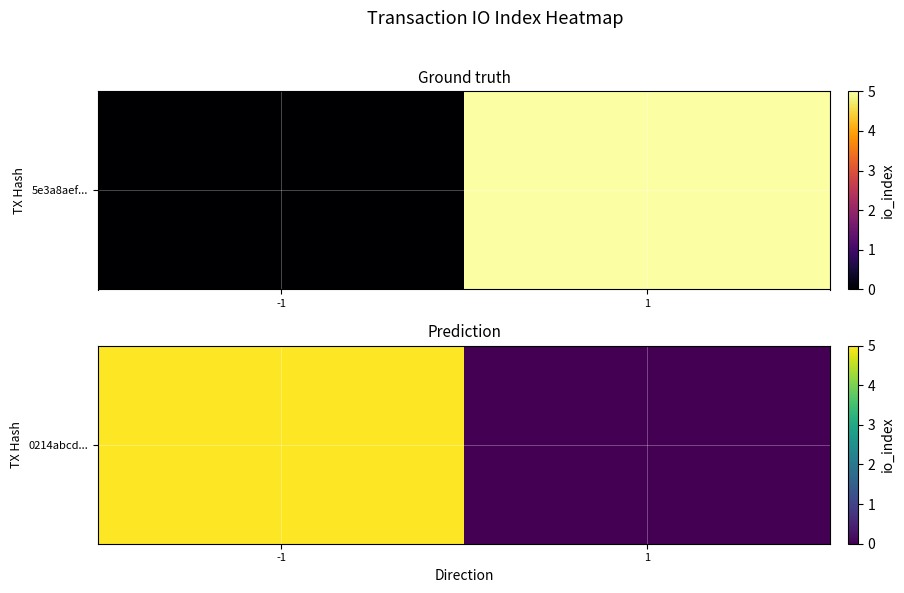

Reading left to right, what are all the values shown in this chart?

5	0